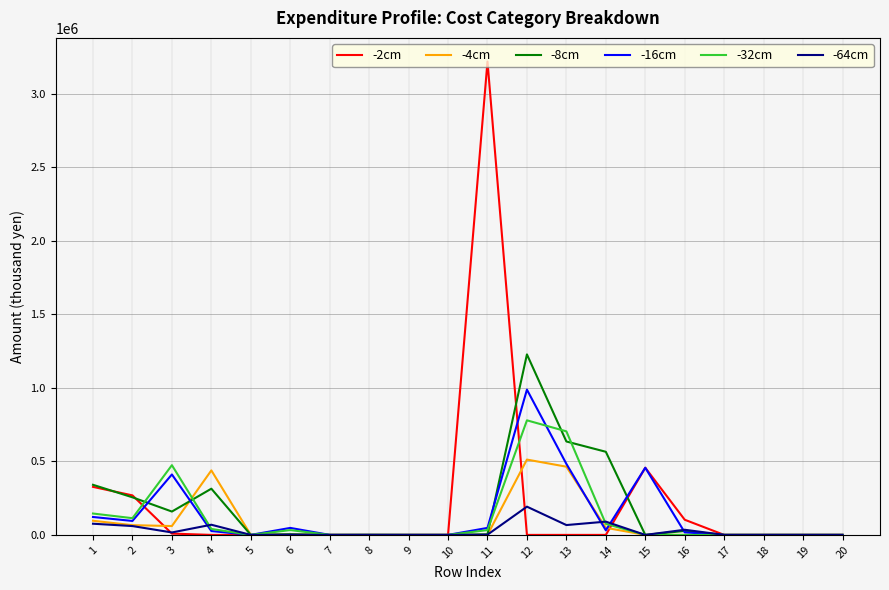

Which series has the largest range (max minus min)?

-2cm